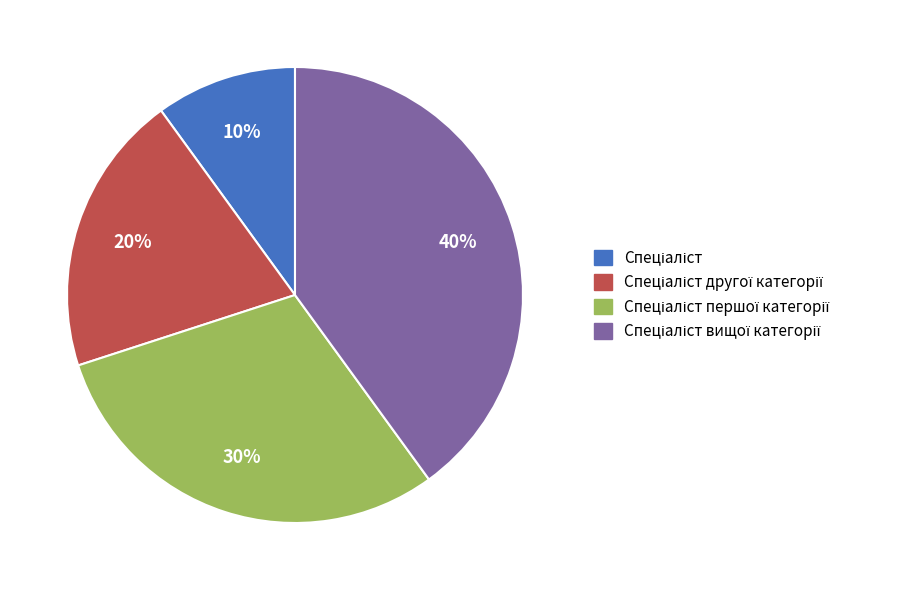

How many slices are in this pie chart?

4